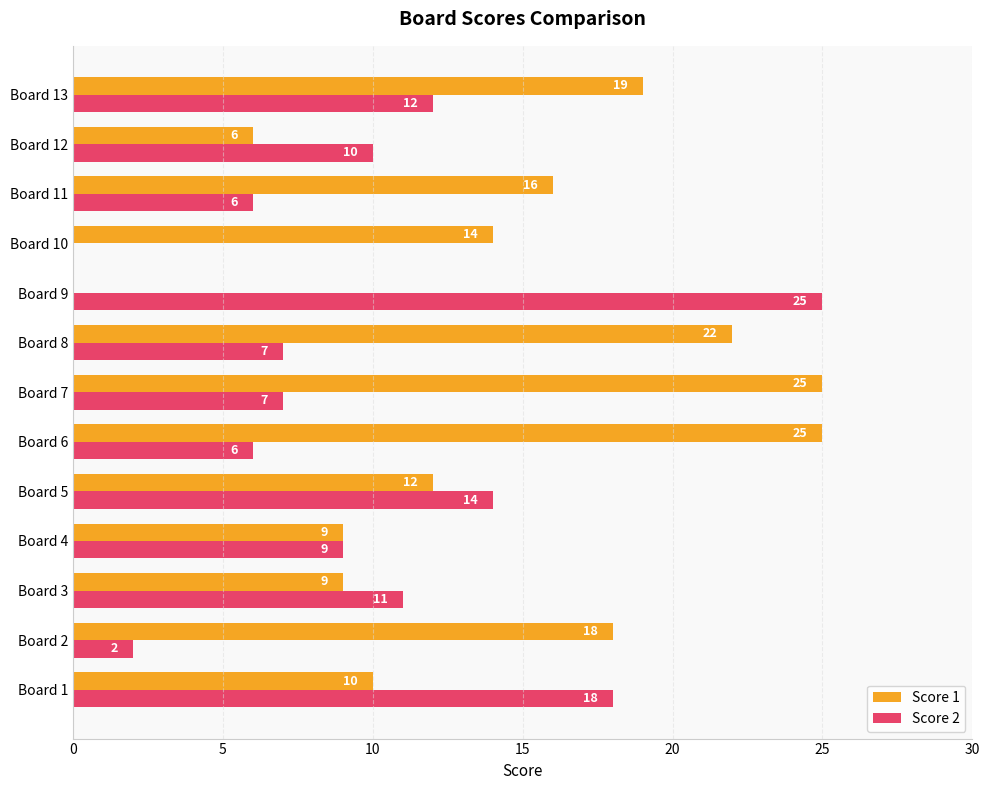

Which series has the largest total across all categories?

Score 1